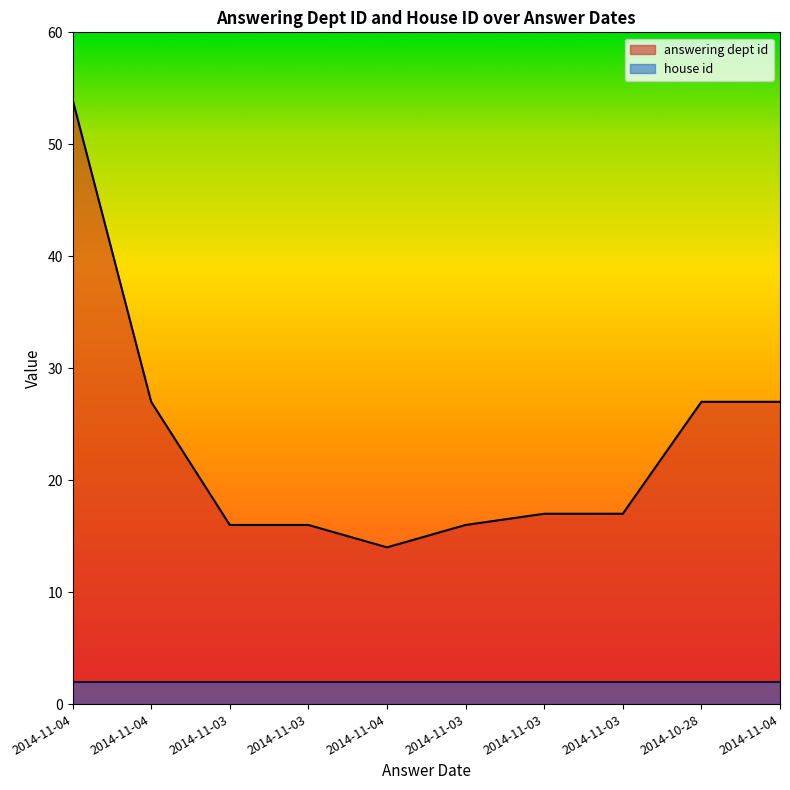

Does the chart have visible grid lines?

No